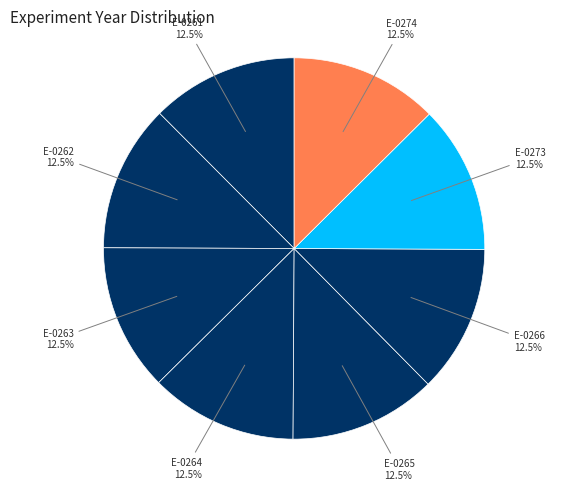

What is the smallest slice in the pie chart?

E-0261